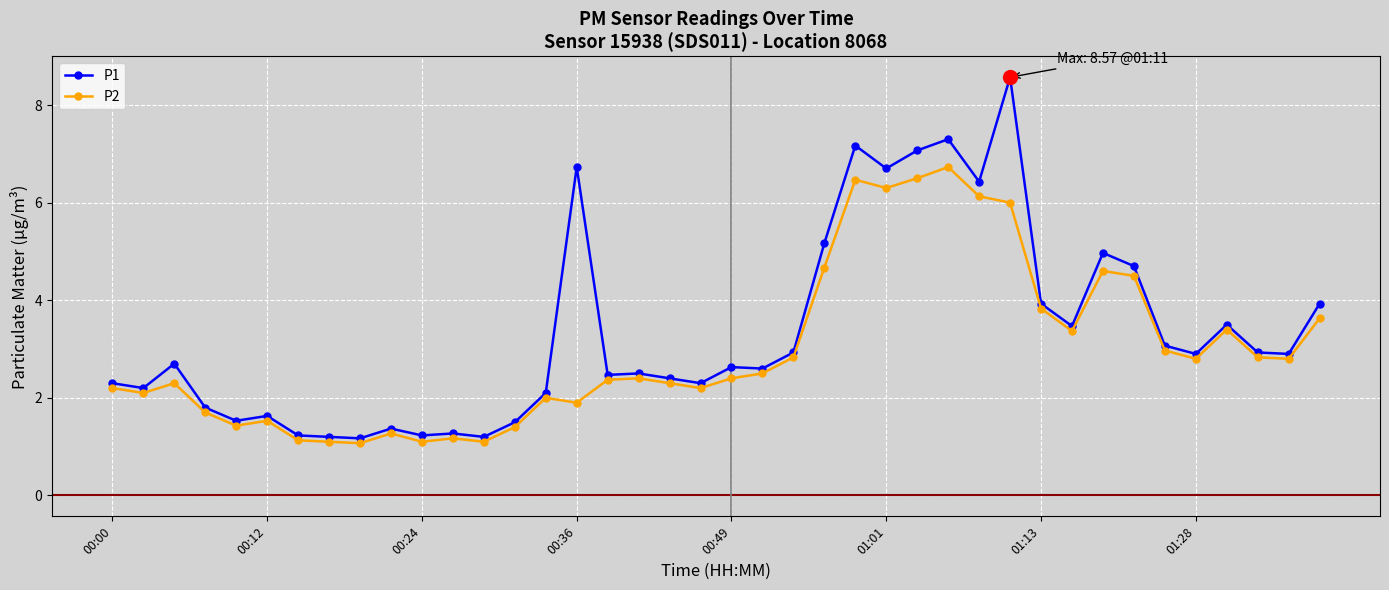

What is the value of the P2 point at the 37th from the left?

3.4